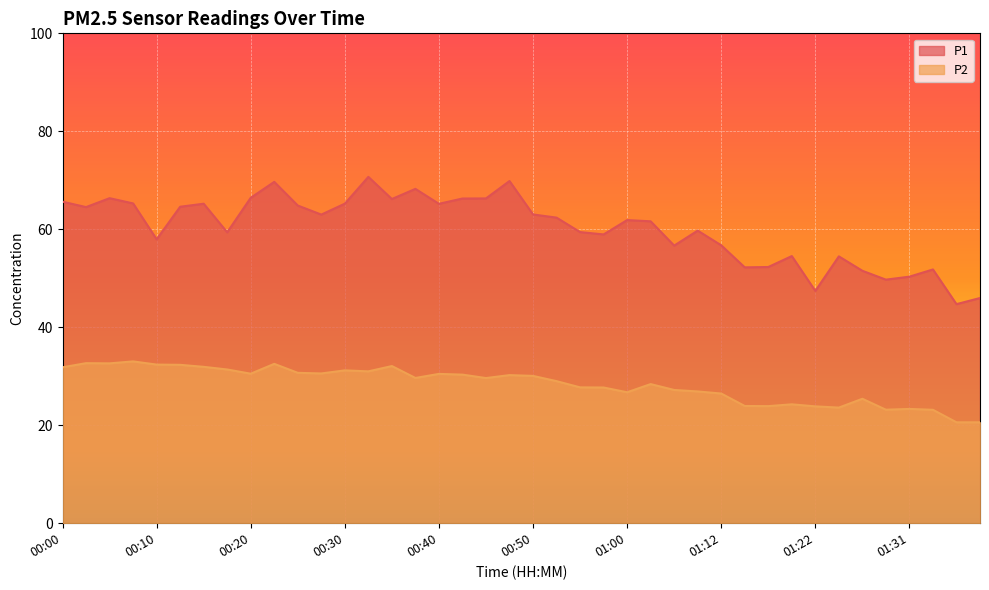

How many series are shown in this chart?

2